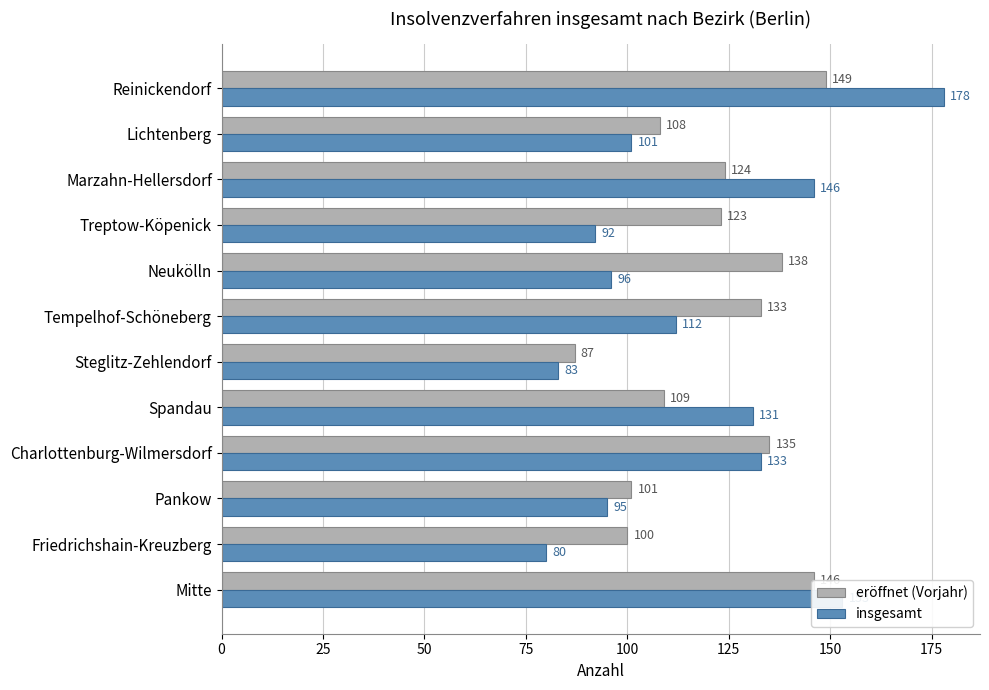

What is the greatest value displayed?

178